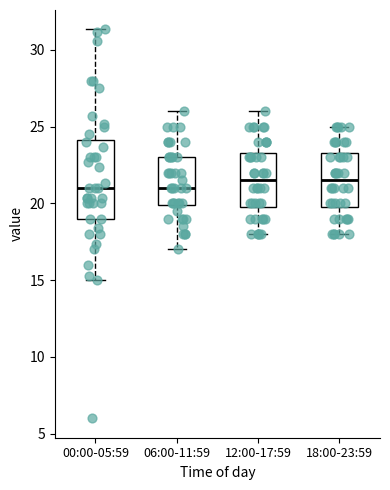

Reading left to right, read every box against the y-axis: the position of its median line, the range the box covers, and the ends of its whiskers. The values are not printed on the chart, so give them approximately, as read against the axis.

00:00-05:59: median 21.0, box 19.0 to 24.0, whiskers 15.0 to 31.5
06:00-11:59: median 21.0, box 20.0 to 23.0, whiskers 17.0 to 26.0
12:00-17:59: median 21.5, box 20.0 to 23.5, whiskers 18.0 to 26.0
18:00-23:59: median 21.5, box 20.0 to 23.5, whiskers 18.0 to 25.0